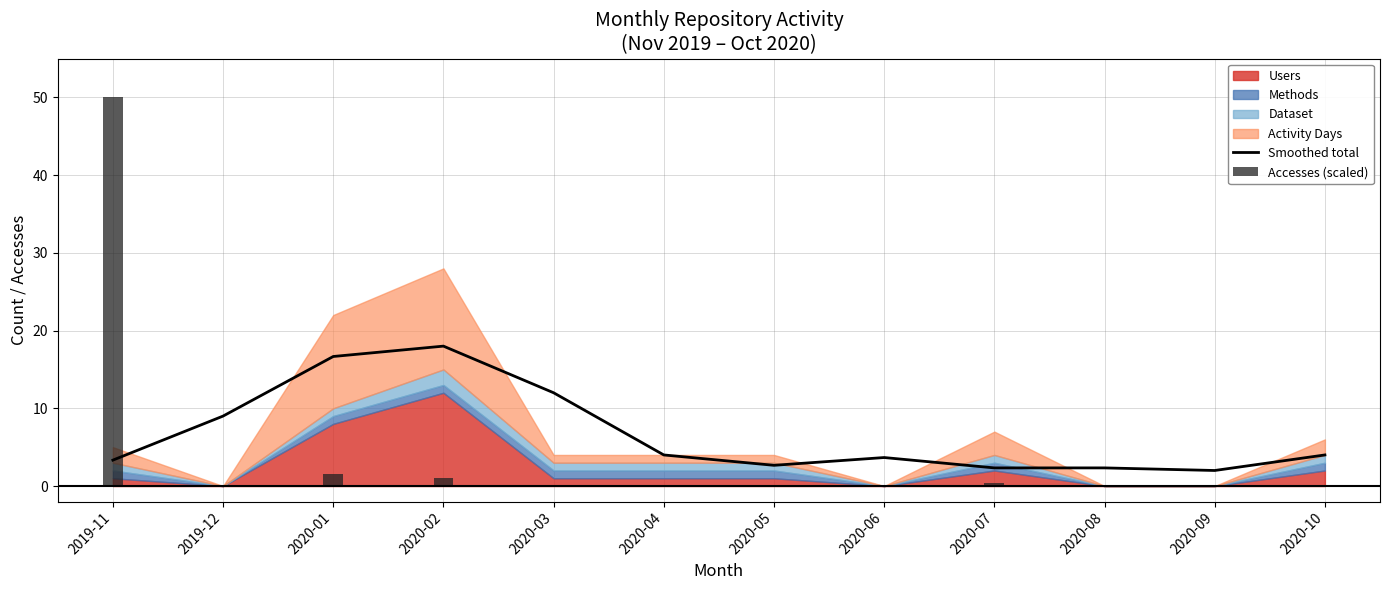

What is the label of the 5th bar from the right?

2020-06